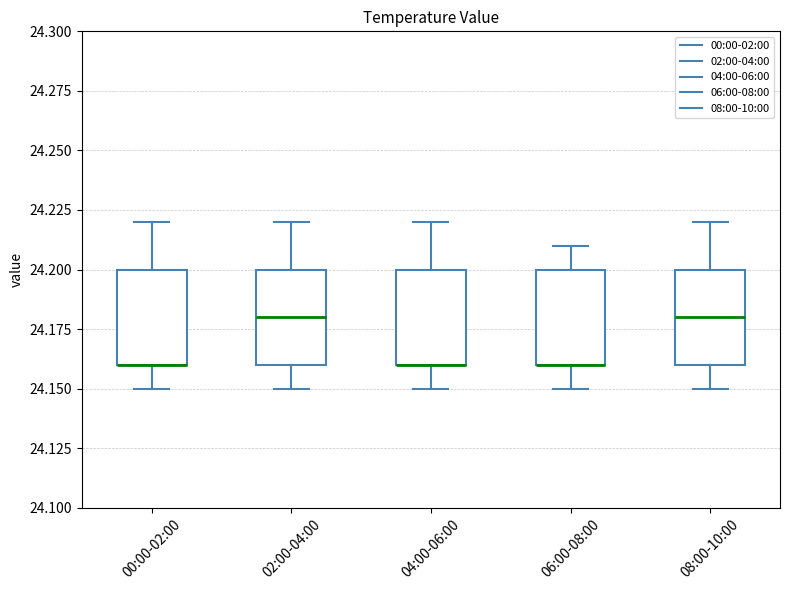

Reading left to right, read every box against the y-axis: the position of its median line, the range the box covers, and the ends of its whiskers. The values are not printed on the chart, so give them approximately, as read against the axis.

00:00-02:00: median 24.16 (drawn on the box's lower edge), box 24.16 to 24.20, whiskers 24.15 to 24.22
02:00-04:00: median 24.18, box 24.16 to 24.20, whiskers 24.15 to 24.22
04:00-06:00: median 24.16 (drawn on the box's lower edge), box 24.16 to 24.20, whiskers 24.15 to 24.22
06:00-08:00: median 24.16 (drawn on the box's lower edge), box 24.16 to 24.20, whiskers 24.15 to 24.21
08:00-10:00: median 24.18, box 24.16 to 24.20, whiskers 24.15 to 24.22